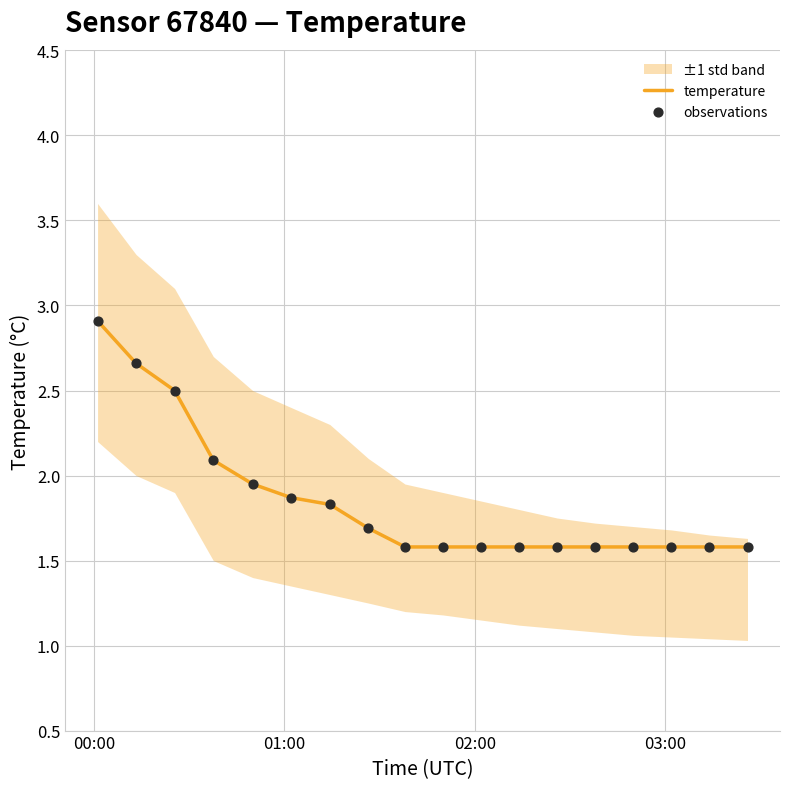

At which category is the sum across all series the highest?

00:00